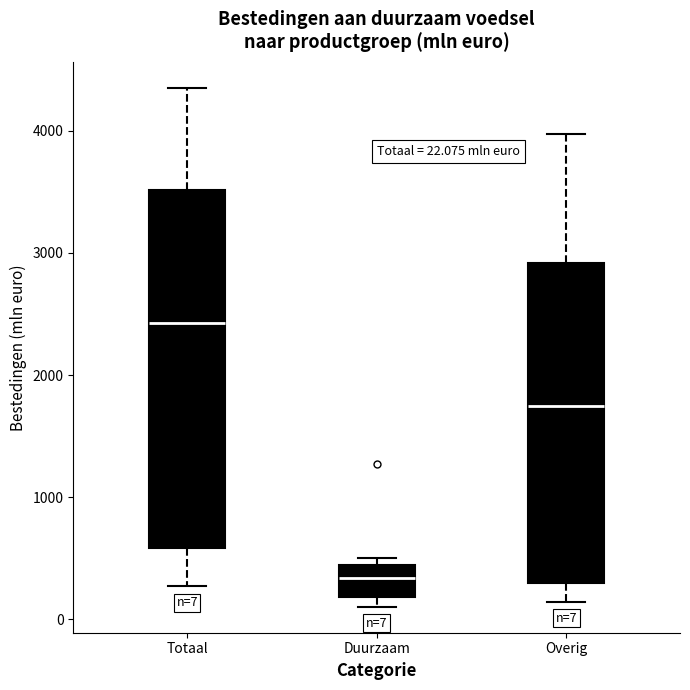

Which box's median line is the lowest?

Duurzaam